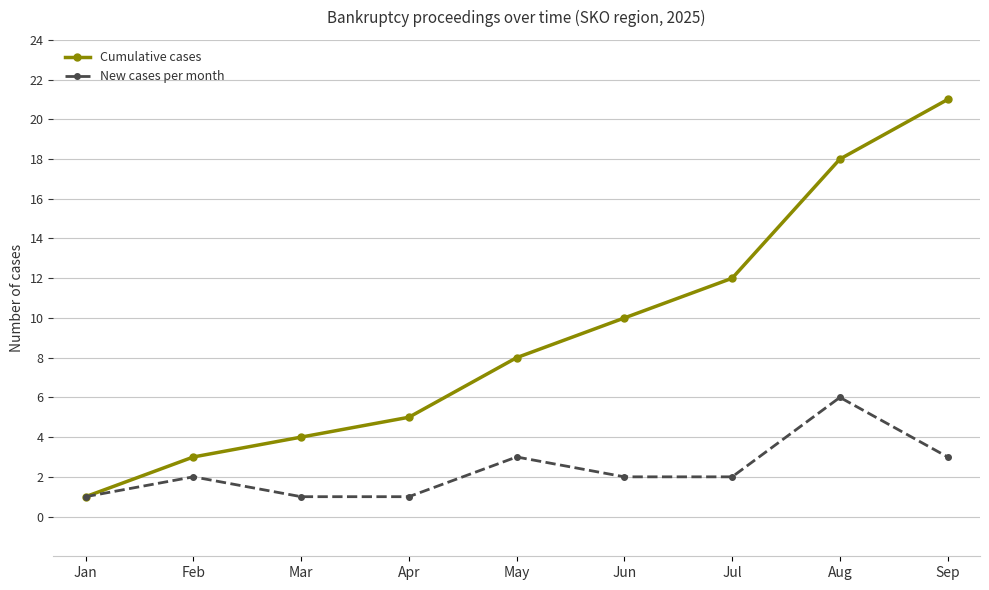

What is the total value across all series at Aug?

24